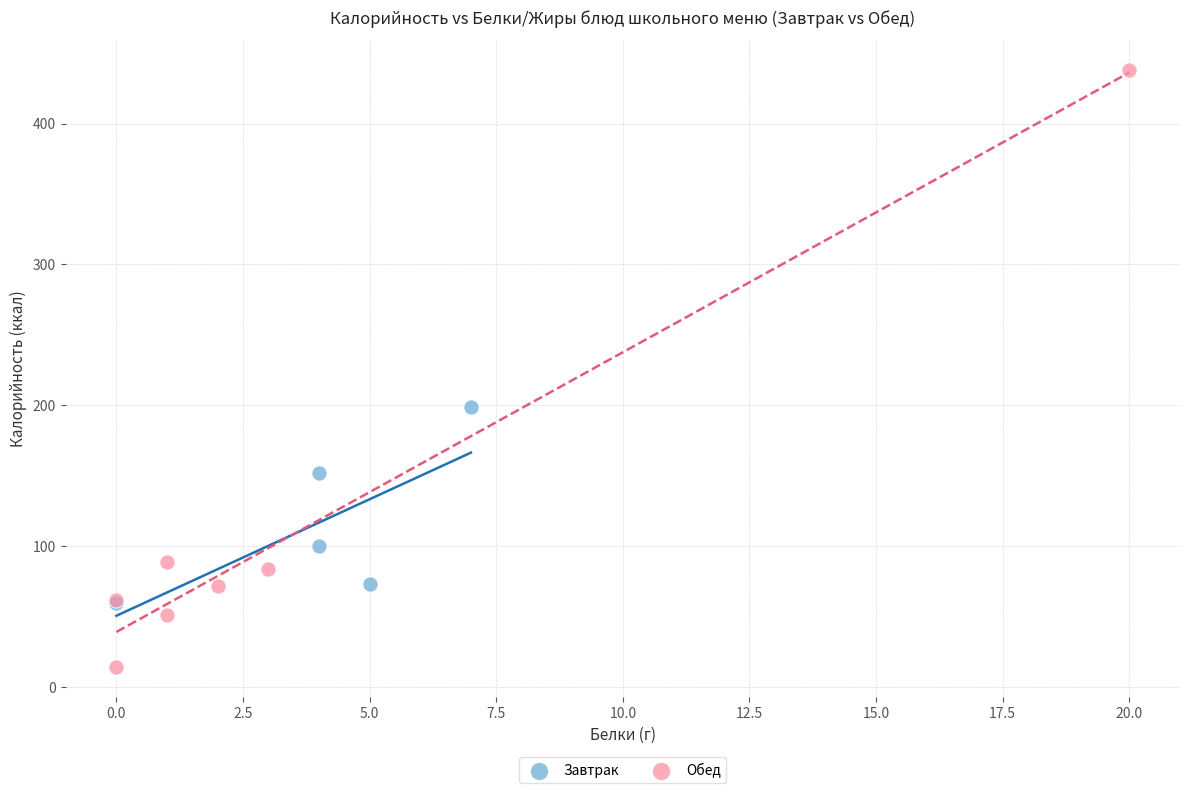

Which series contains the lowest Y value?

Обед